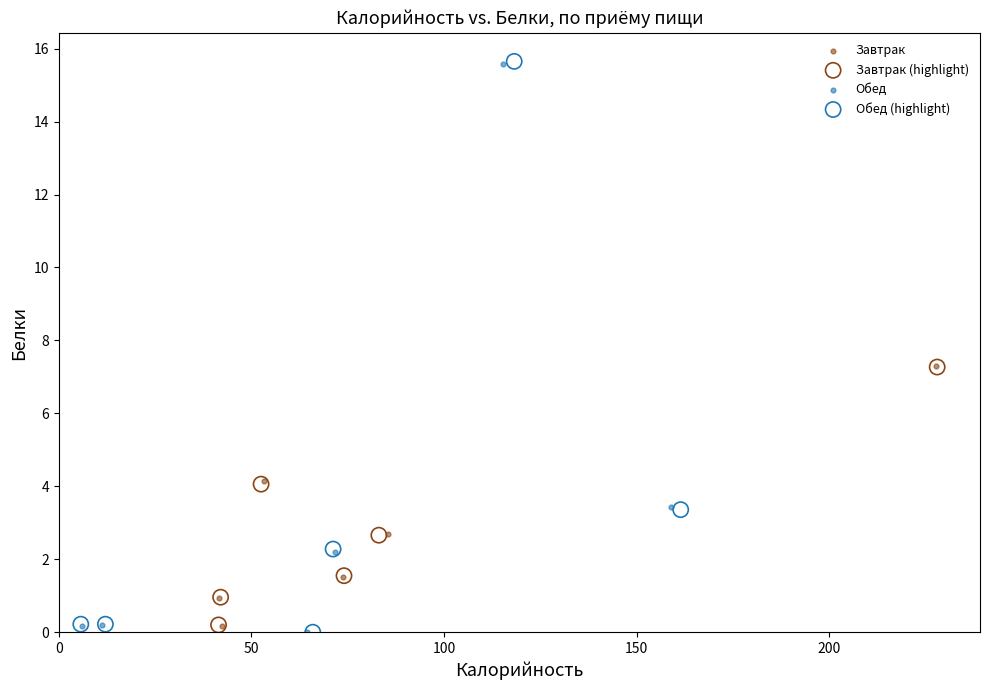

Which series has the widest spread of Y values?

Обед (highlight)